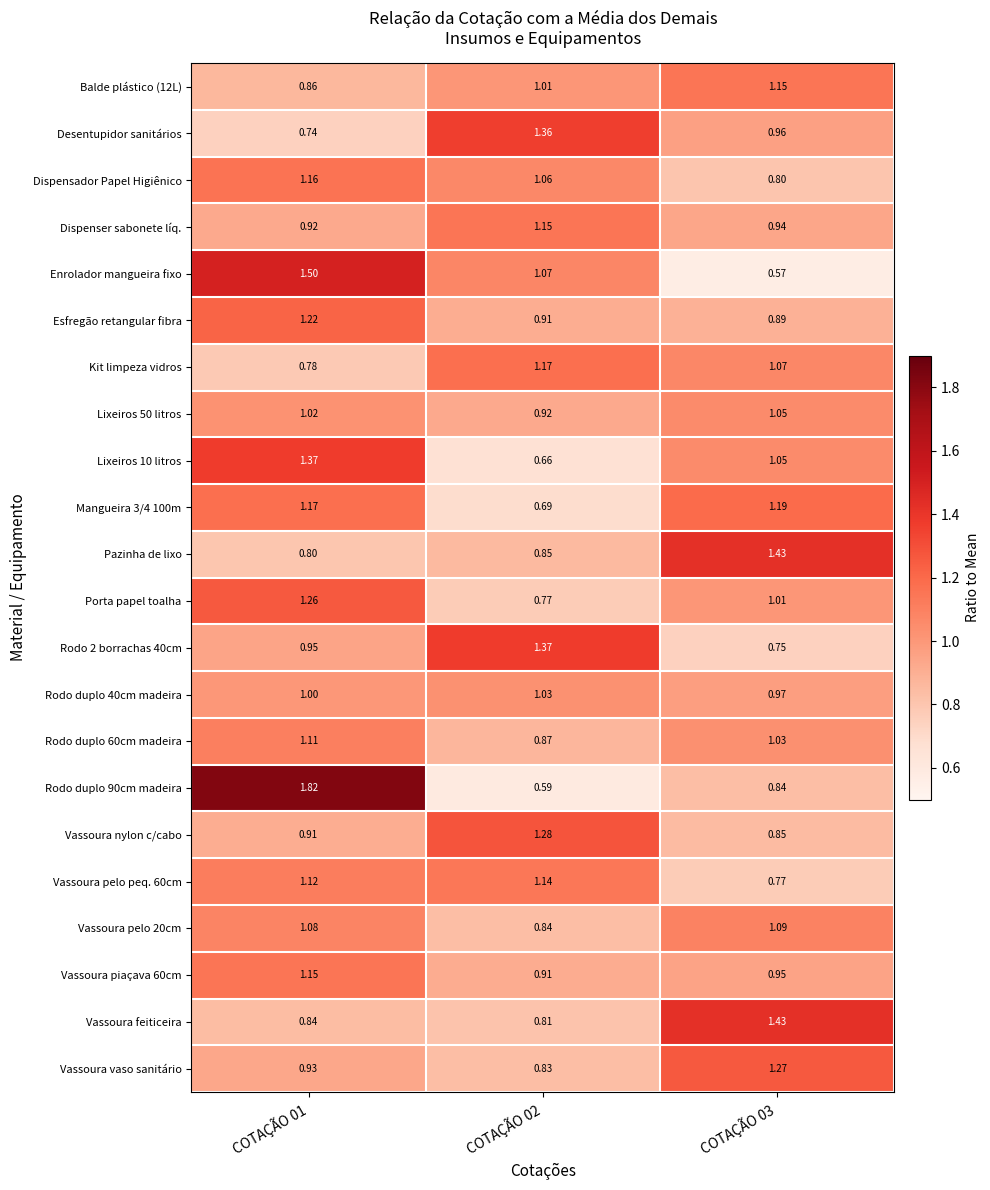

At how many categories does at least one series exceed 1?

3